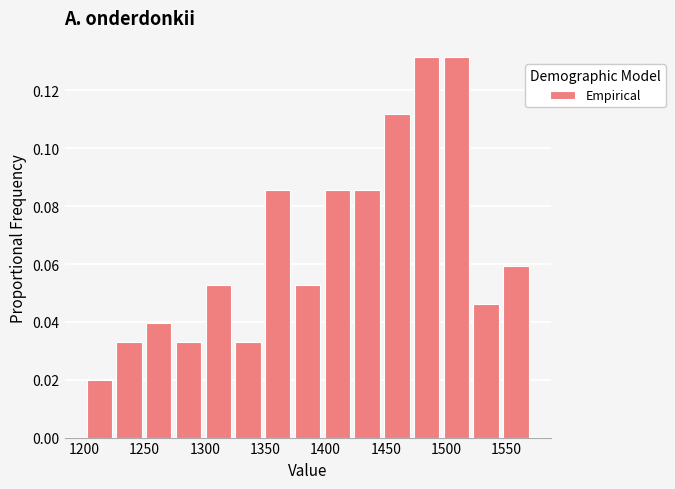

How tall is the bar that spans 1420 to 1445 on the x-axis? Neither the bar edges nor the heights are printed on the chart, so give them approximately, as read against the axes.

0.086